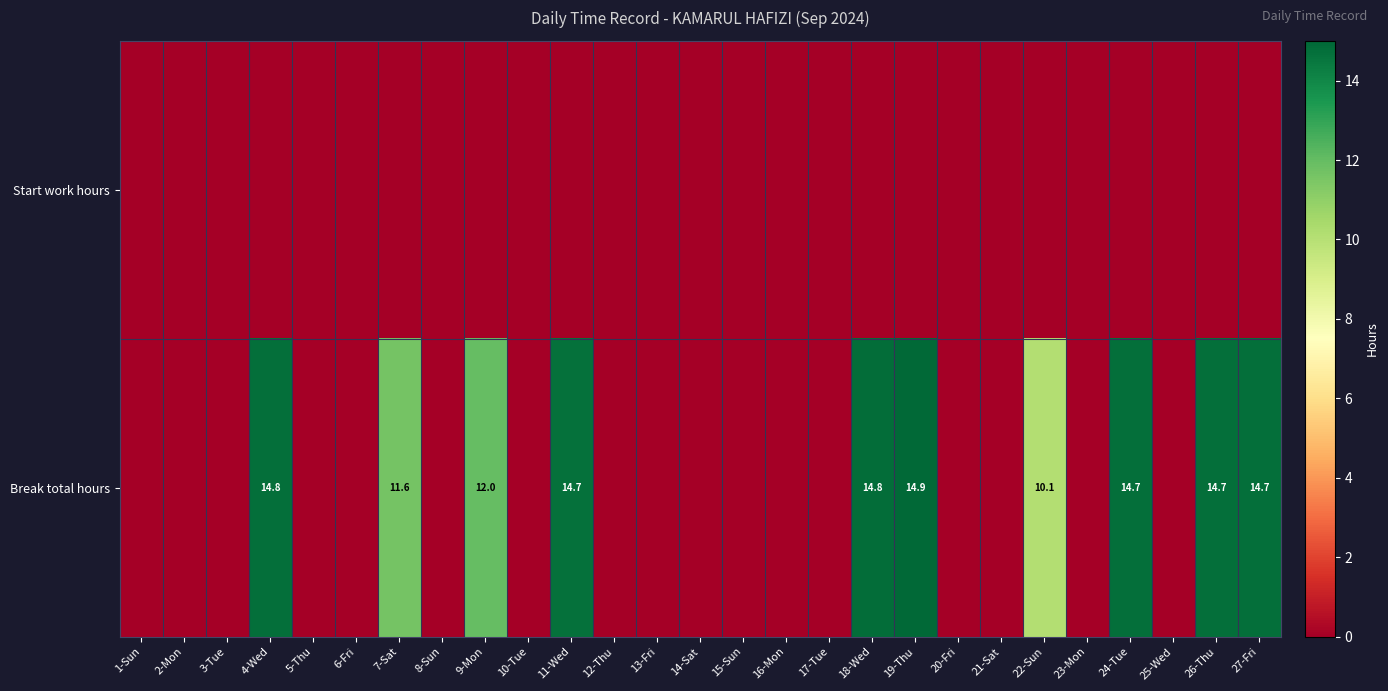

True or false: Break total hours has a value of 9.4 at 24-Tue.

False